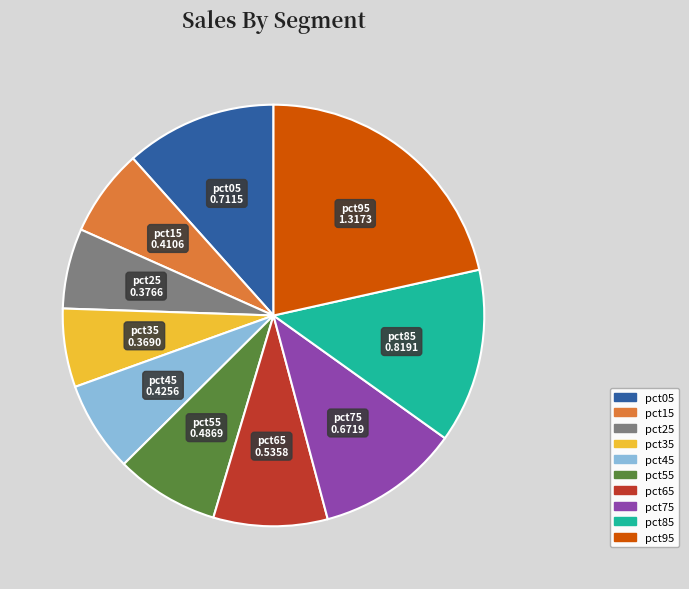

True or false: pct65 accounts for 9% of the total.

True